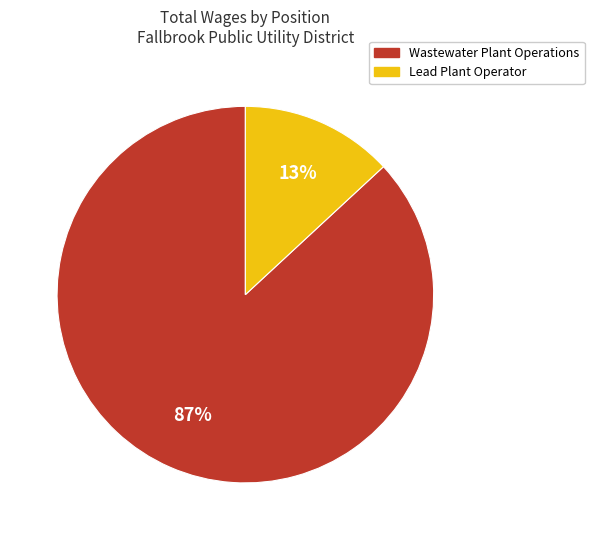

Combined, do Lead Plant Operator and Wastewater Plant Operations account for over 50%?

Yes